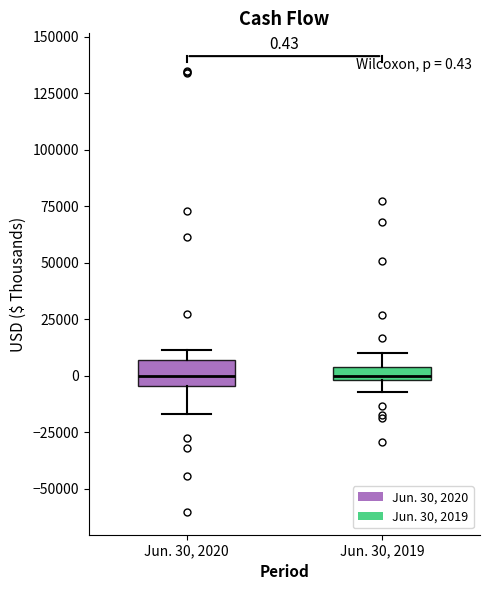

Which box is the tallest, from its lower edge to its upper edge?

Jun. 30, 2020